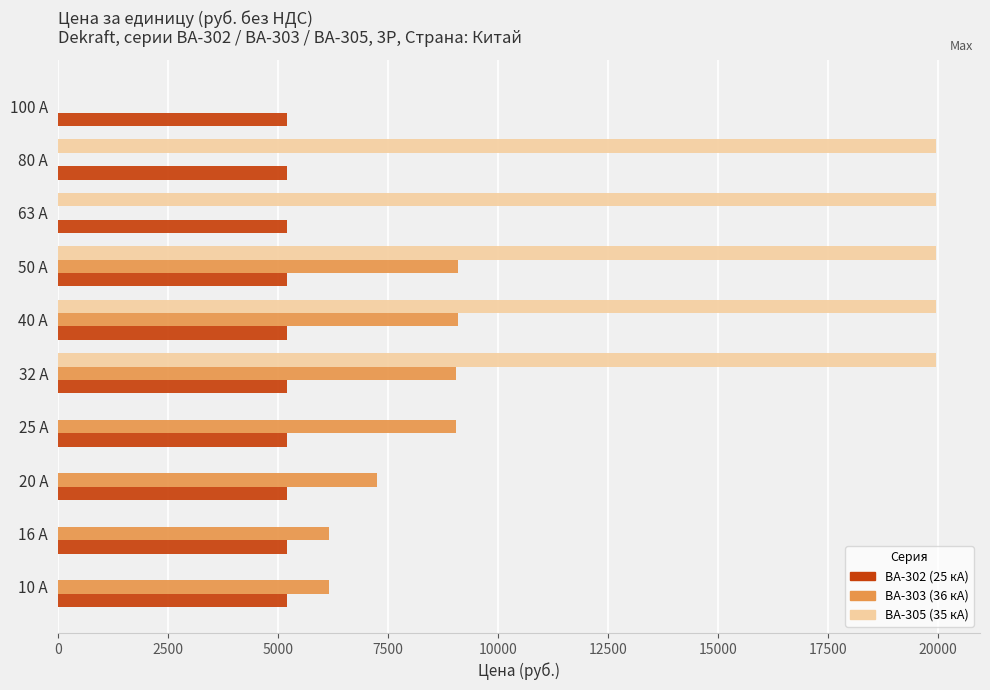

Which series has the widest spread of values?

ВА-305 (35 кА)